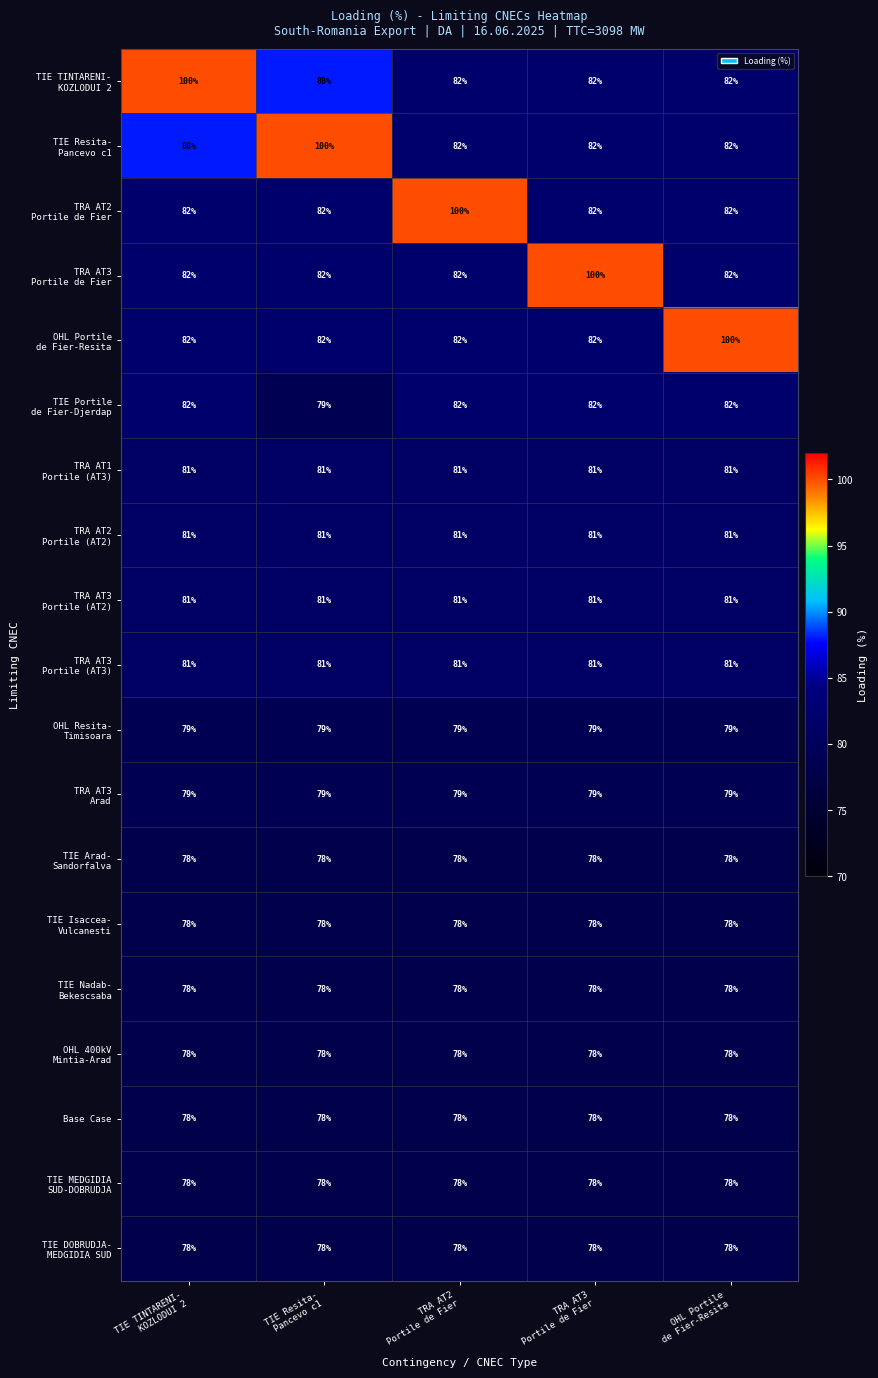

At how many categories does at least one series exceed 98?

5